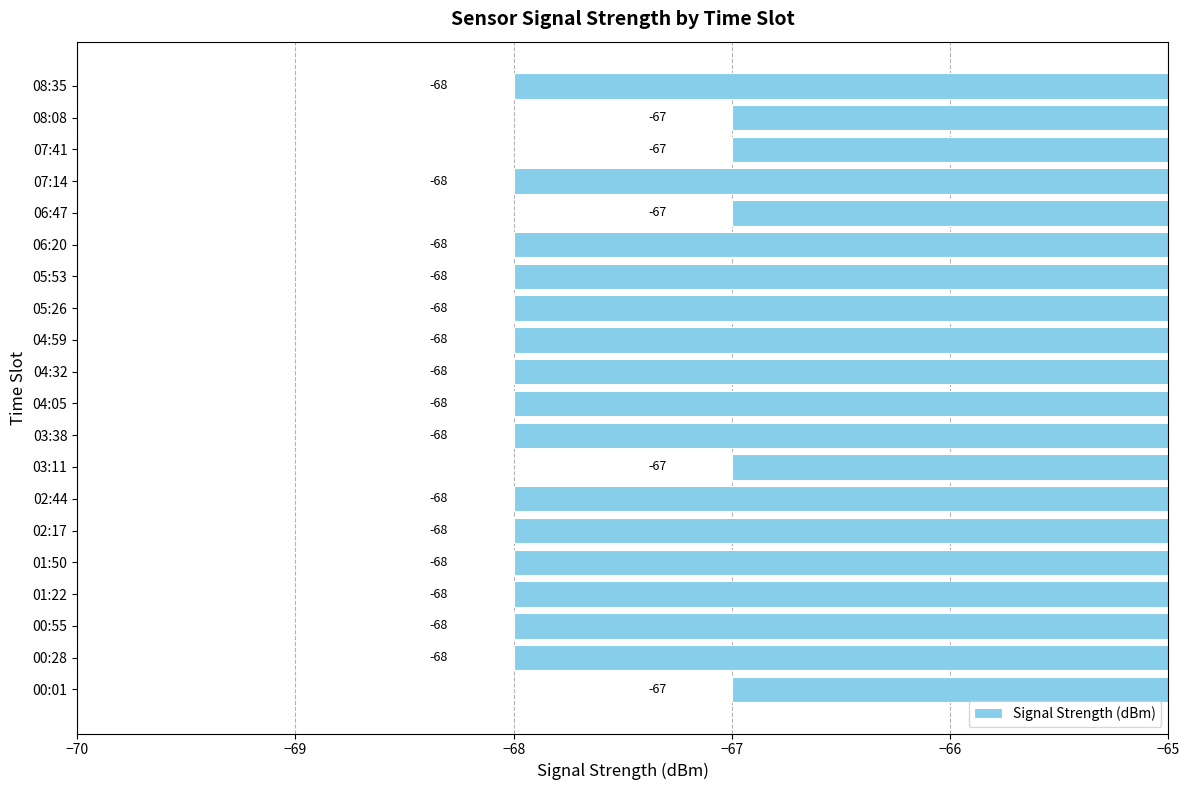

What is the smallest value displayed?

-68